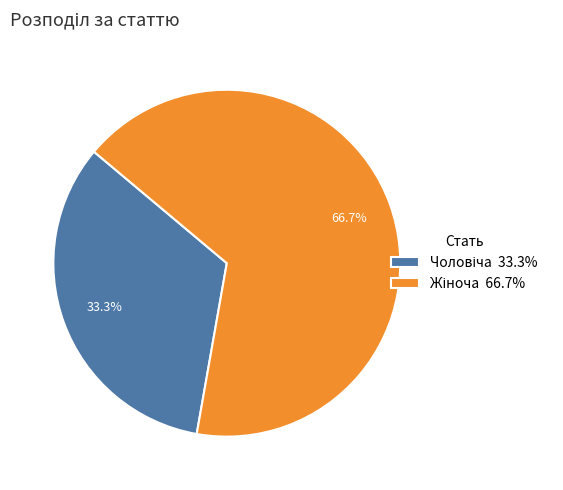

Does any single category account for the majority?

Yes